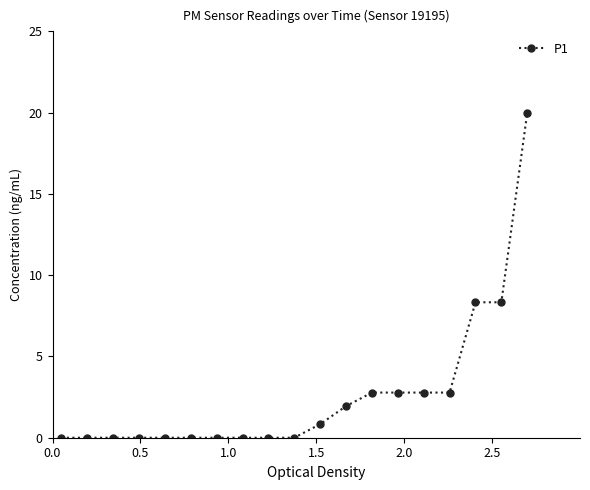

How many lines are shown in the chart?

1